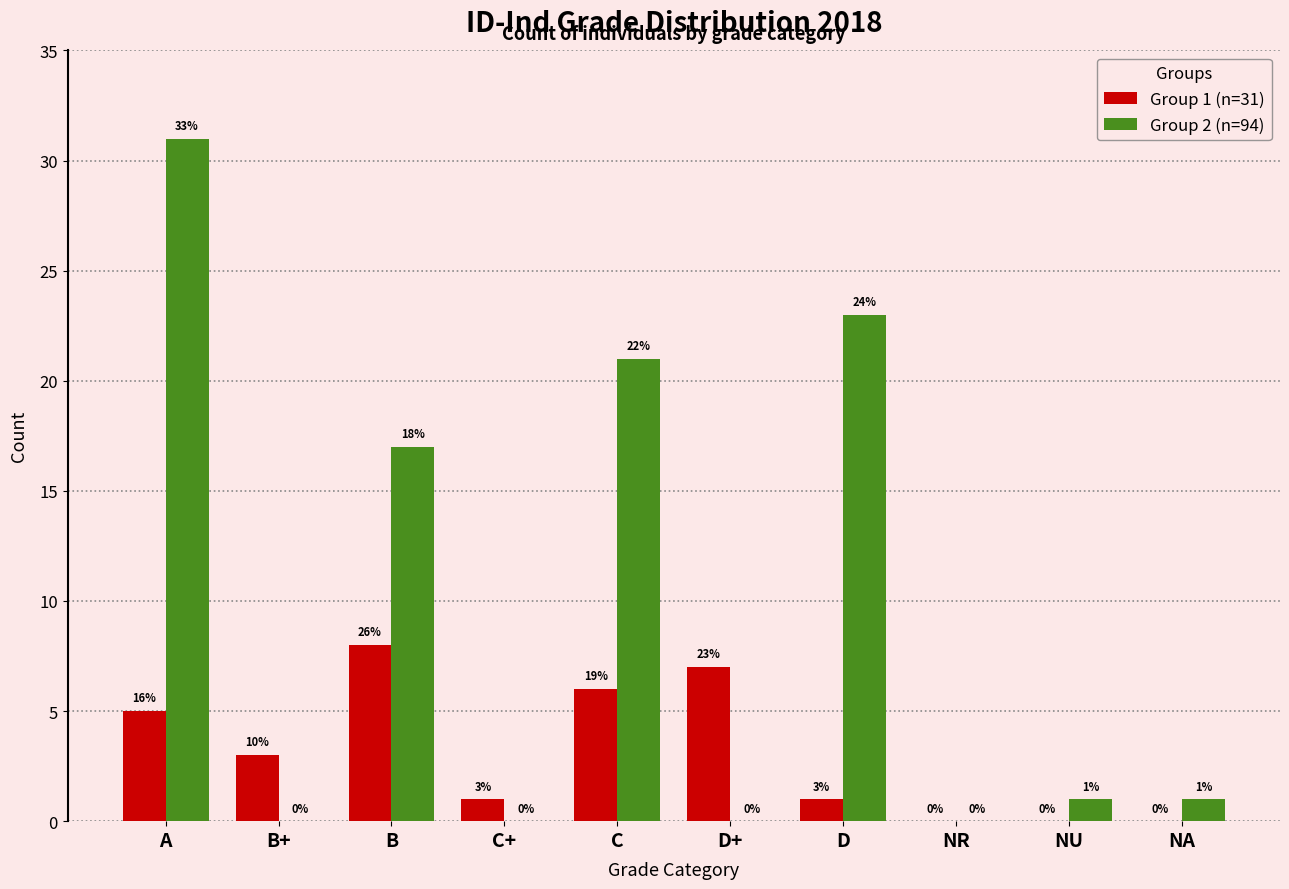

Reading left to right, what are all the values shown in this chart?

Group 1 (n=31): 5	3	8	1	6	7	1	0	0	0
Group 2 (n=94): 31	0	17	0	21	0	23	0	1	1